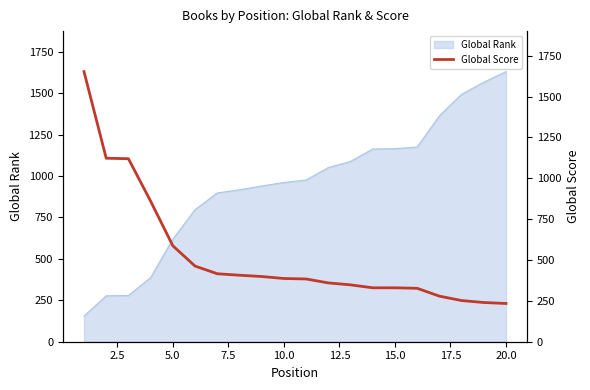

What is the minimum value for Global Rank?

155